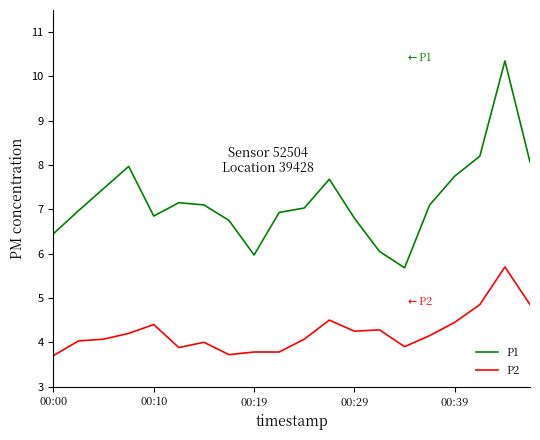

True or false: P2 and P1 intersect in this chart.

False